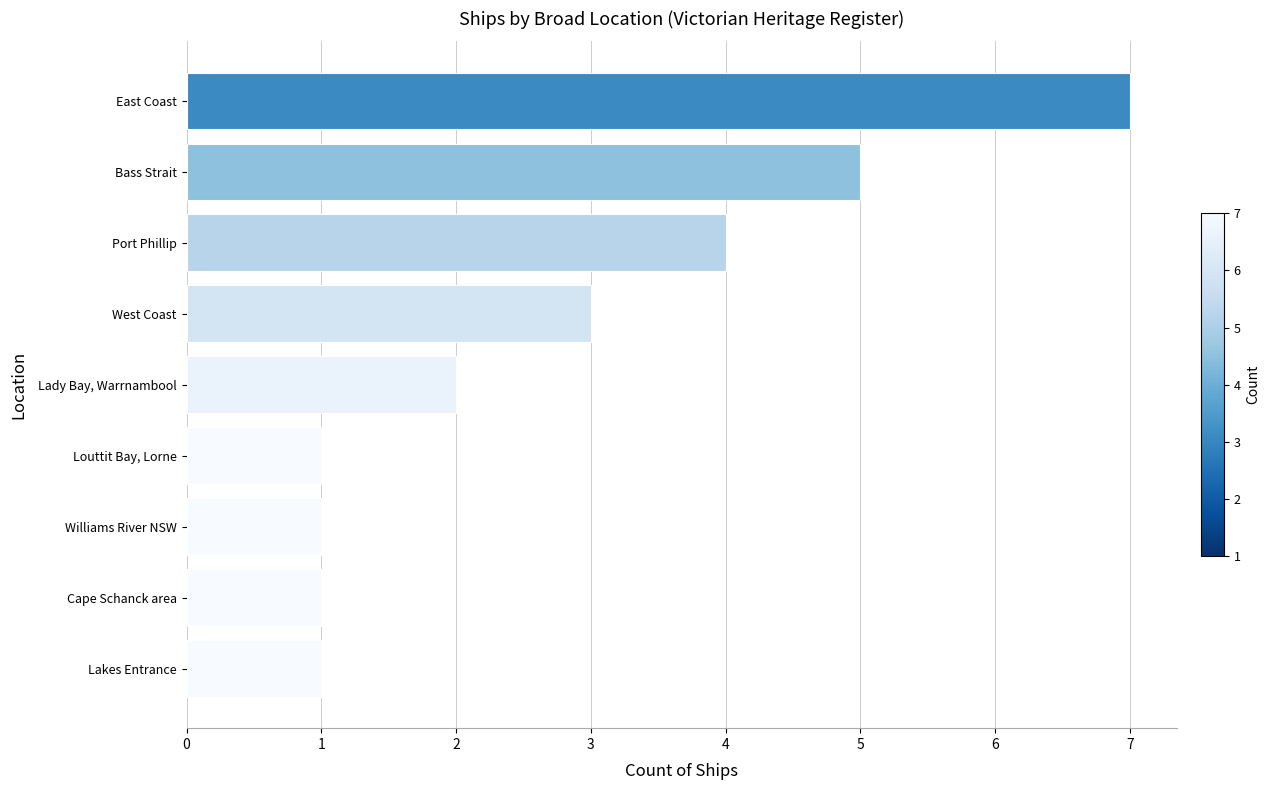

Between West Coast and Louttit Bay, Lorne, which is larger?

West Coast